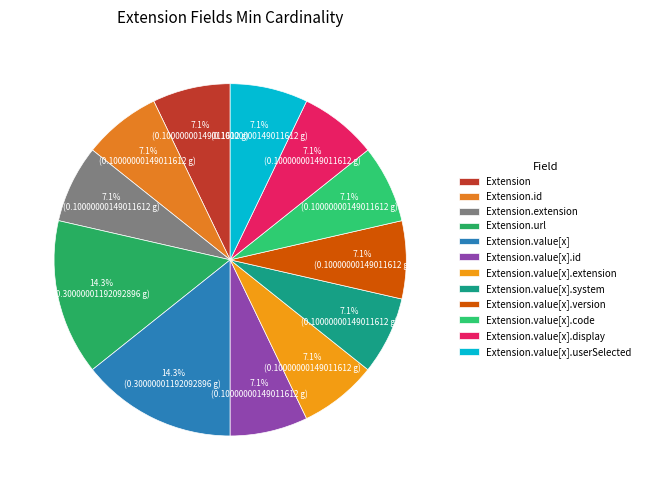

Count the number of slices in the pie.

12